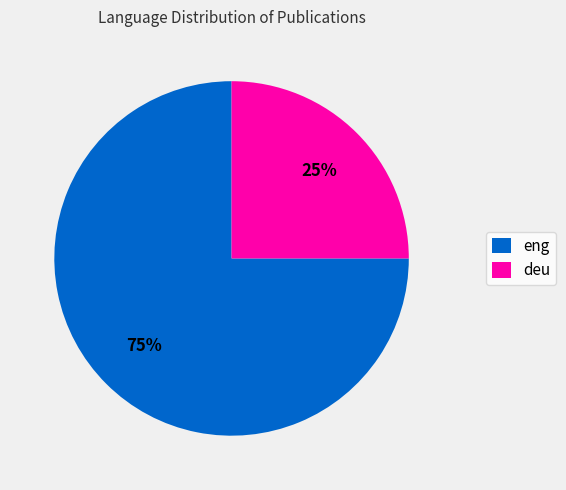

To the nearest percent, what is the difference between the largest and smallest slice percentages?

50%